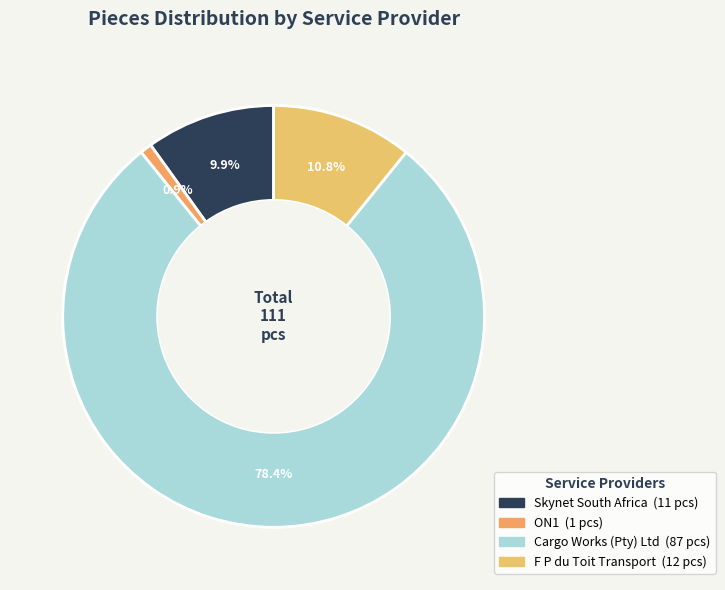

Which slice represents more than half of the pie?

Cargo Works (Pty) Ltd